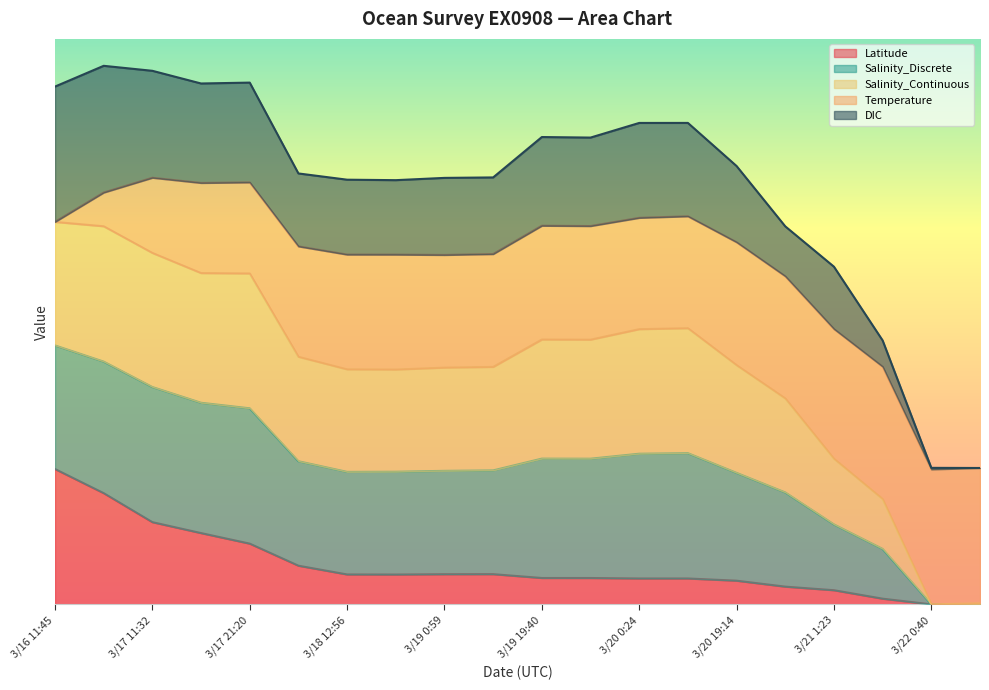

What are all the series names shown in the legend?

Latitude, Salinity_Discrete, Salinity_Continuous, Temperature, DIC